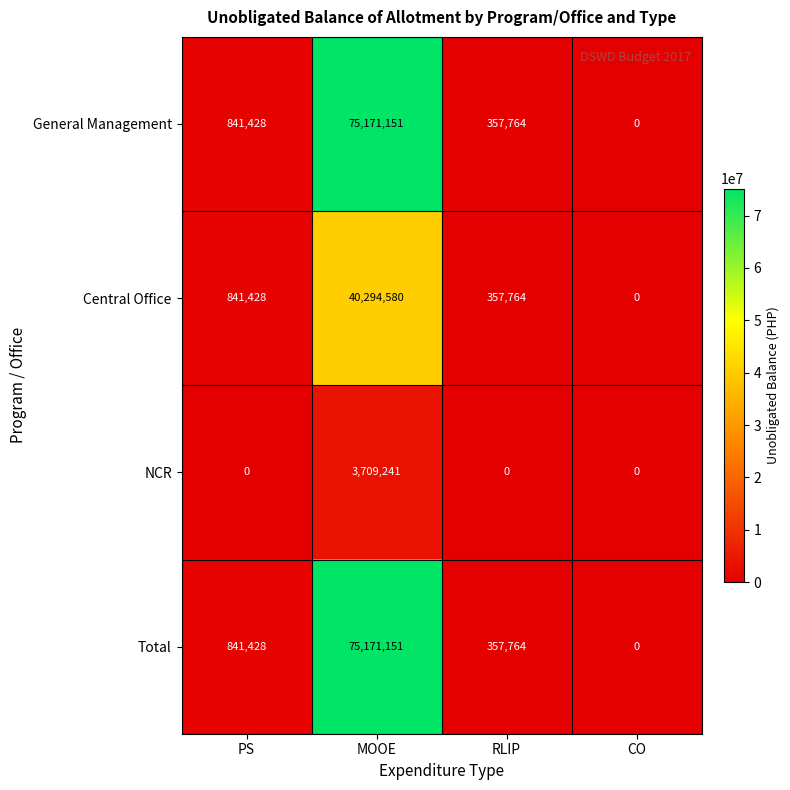

The value of NCR at MOOE is 1812771. True or false?

False